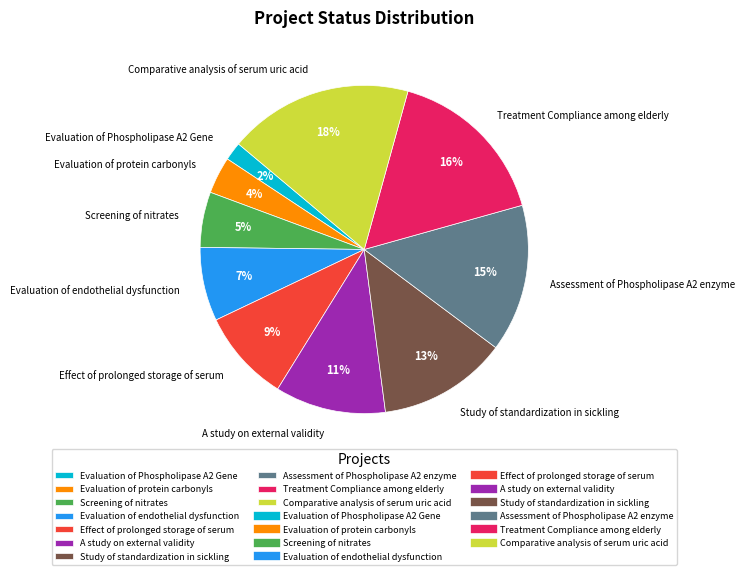

Combined, do Treatment Compliance among elderly and Evaluation of protein carbonyls account for over 50%?

No